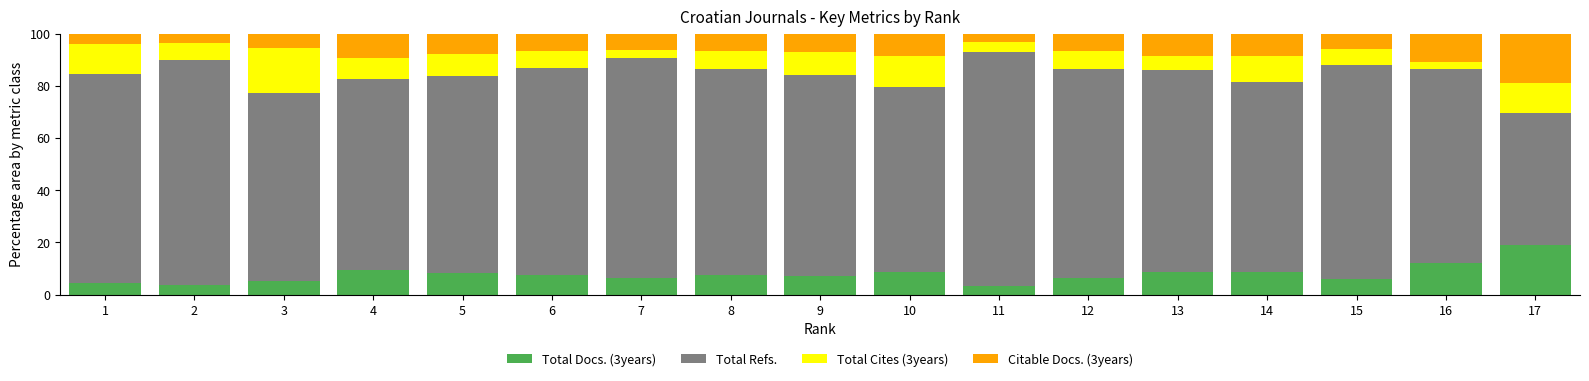

What is the total value across all series at 14?

100.0